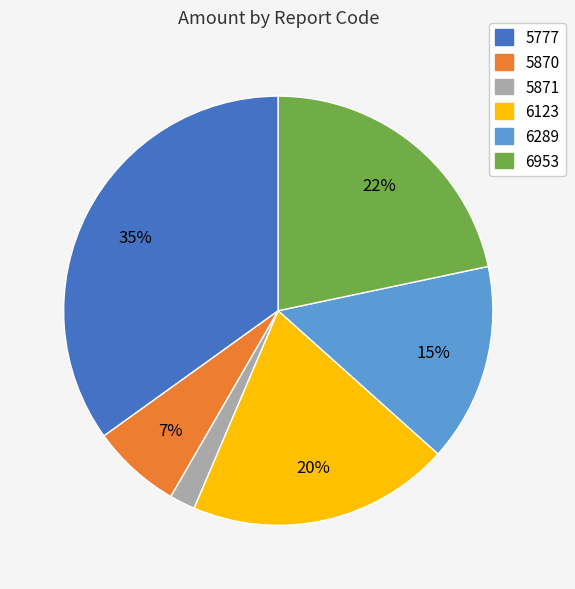

Is there a majority slice in this chart?

No